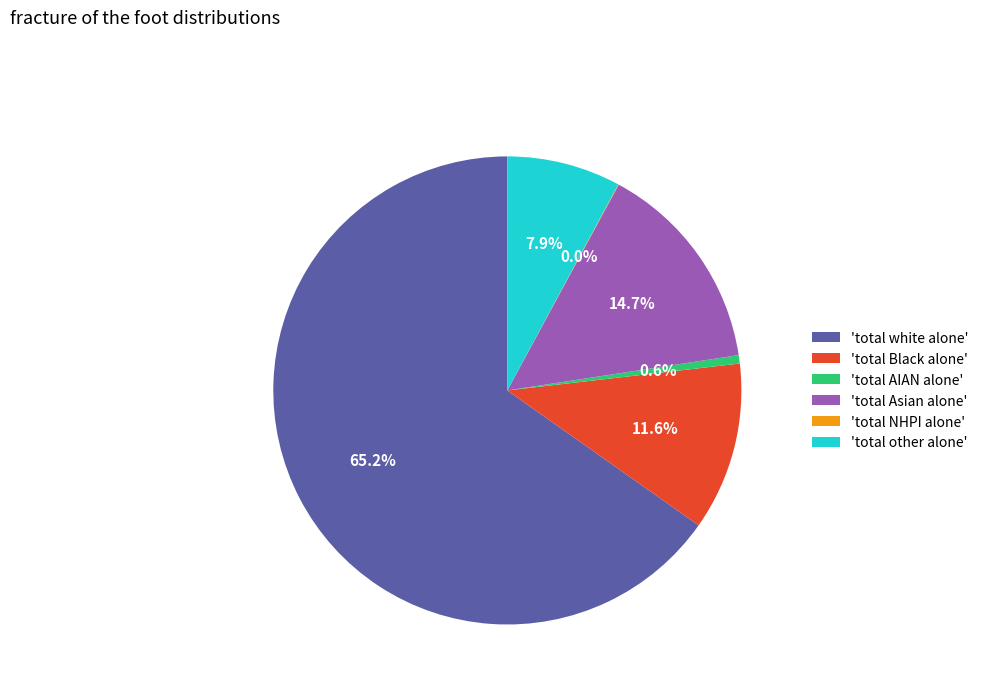

What is the largest slice in the pie chart?

'total white alone'